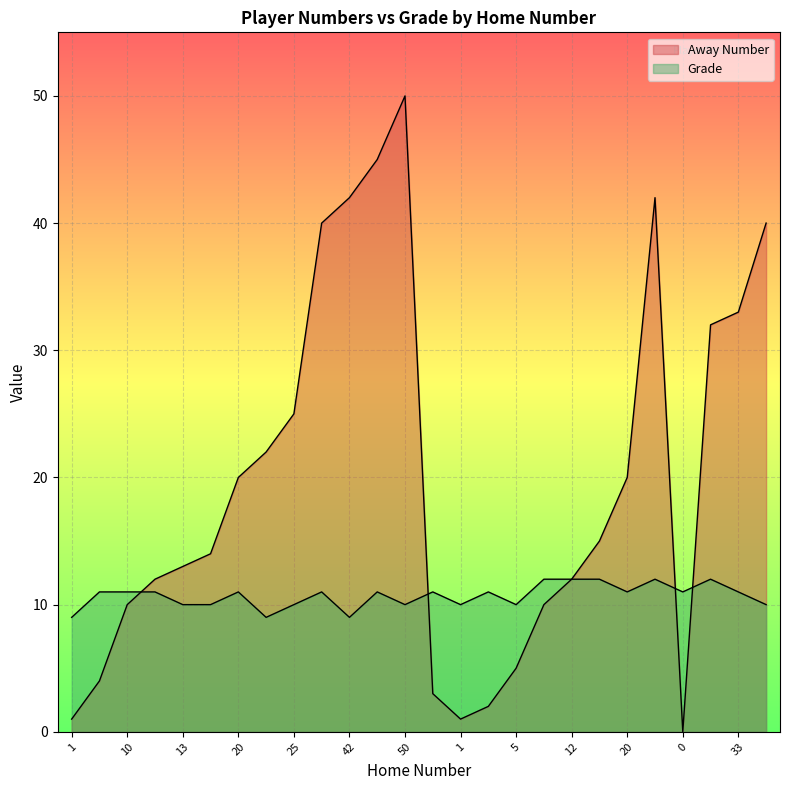

Reading left to right, list all the values displayed in this chart.

Away Number: 1	4	10	12	13	14	20	22	25	40	42	45	50	3	1	2	5	10	12	15	20	42	0	32	33	40
Grade: 9	11	11	11	10	10	11	9	10	11	9	11	10	11	10	11	10	12	12	12	11	12	11	12	11	10